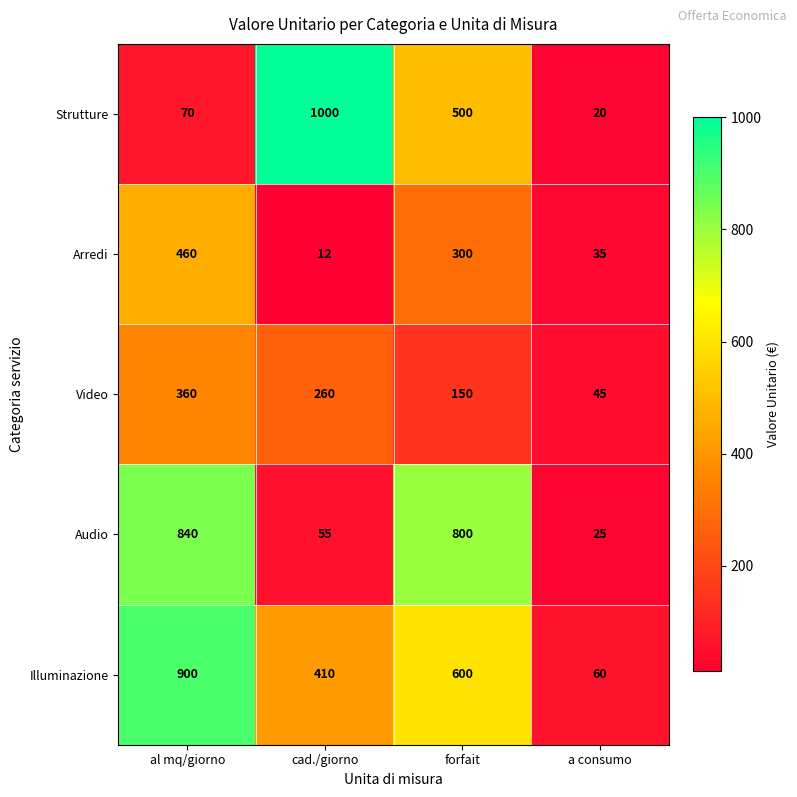

The value of Illuminazione at al mq/giorno is 900. True or false?

True